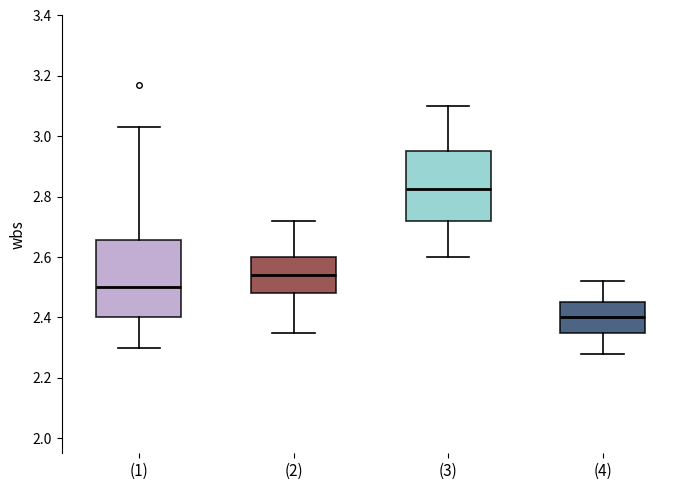

Reading left to right, transcribe this box plot: for each box, give where its median line is, the range the box spans, and where its two whiskers end, as read against the y-axis. The values are not printed on the chart, so give them approximately, as read against the axis.

(1): median 2.50, box 2.40 to 2.66, whiskers 2.30 to 3.04
(2): median 2.54, box 2.48 to 2.60, whiskers 2.36 to 2.72
(3): median 2.82, box 2.72 to 2.96, whiskers 2.60 to 3.10
(4): median 2.40, box 2.36 to 2.46, whiskers 2.28 to 2.52